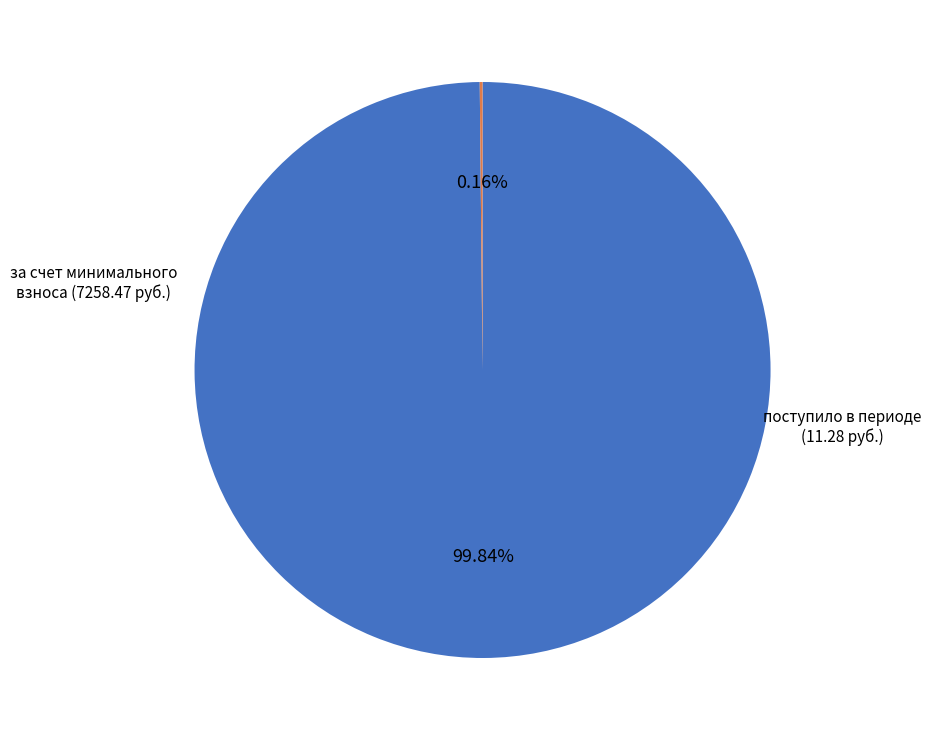

To the nearest percent, what is the average slice percentage?

50%